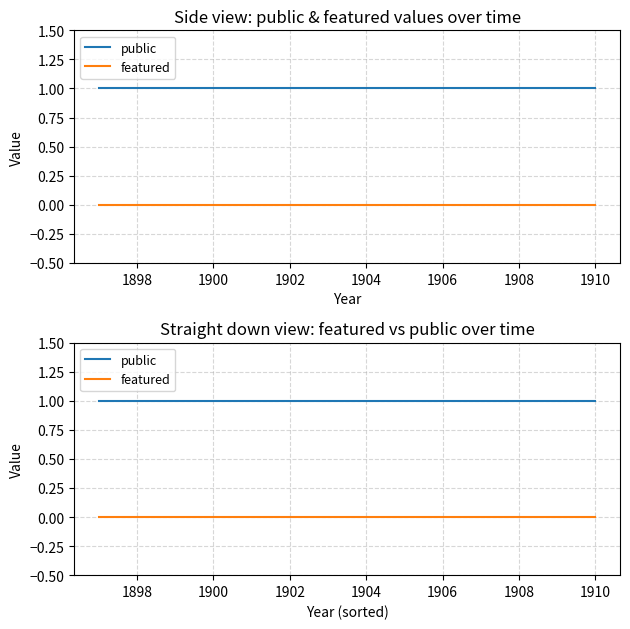

Rank the series by their average value, from lowest to highest.

featured, public